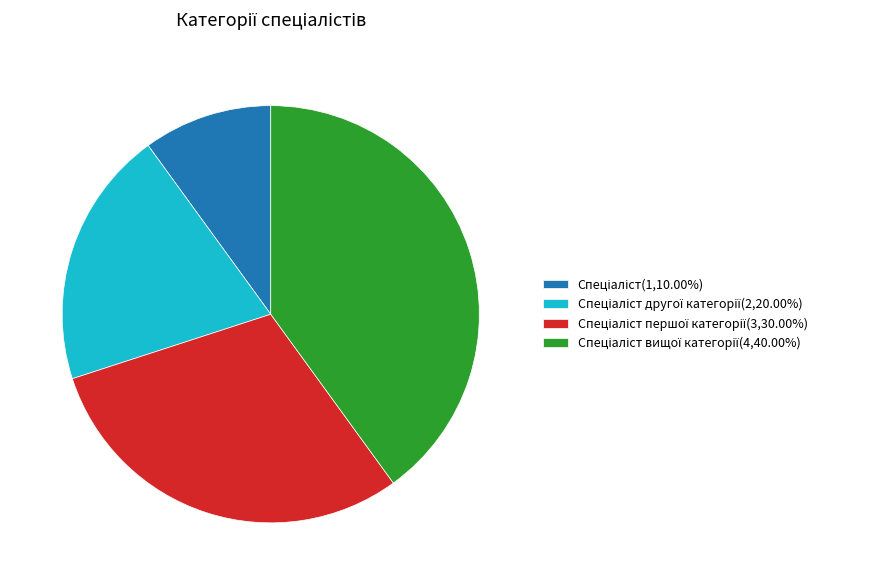

Is there any slice that represents more than half of the pie?

No